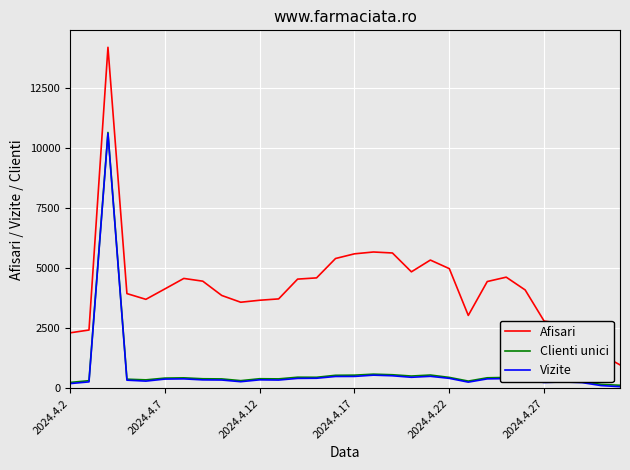

True or false: Afisari and Clienti unici cross at least once.

False